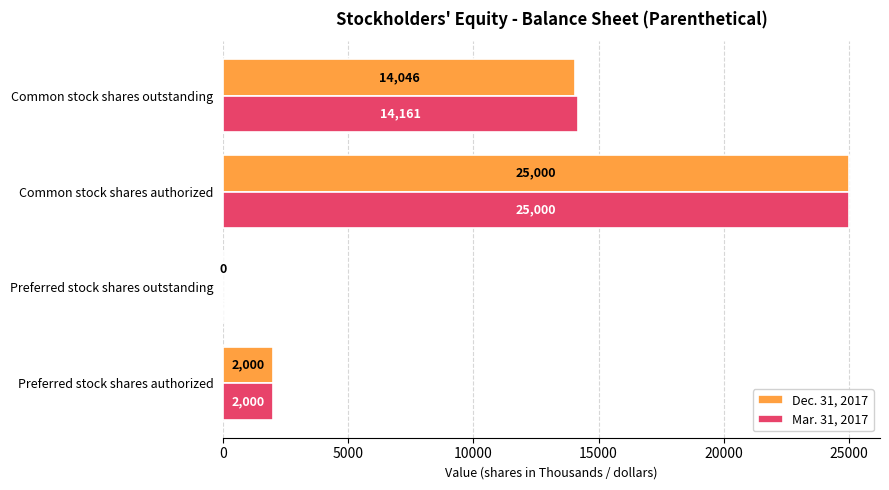

Where is Mar. 31, 2017 nearest to the value 12500?

Common stock shares outstanding